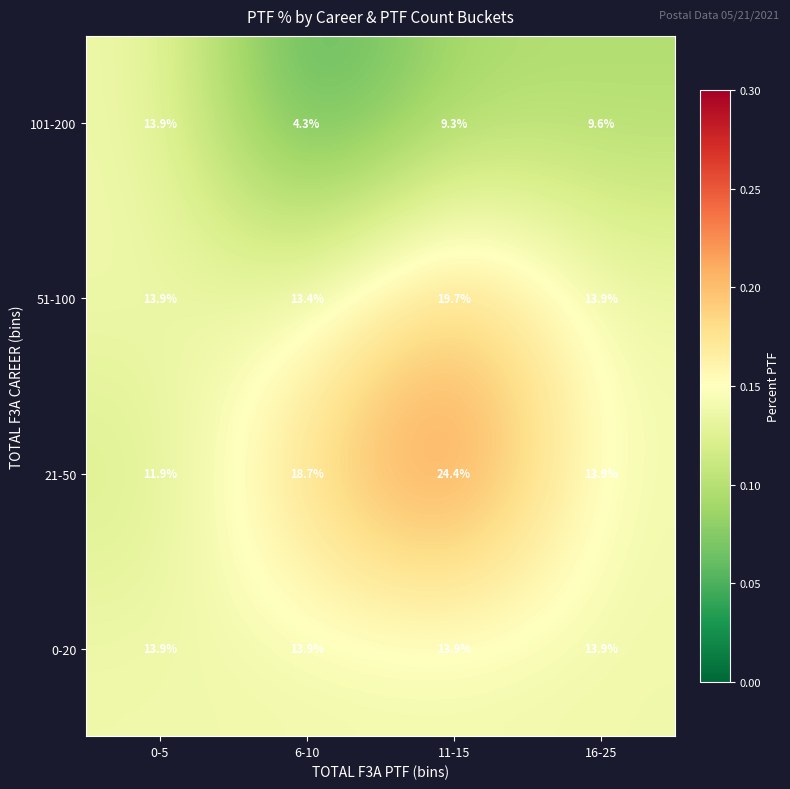

What is the maximum value shown in the chart?

24.4